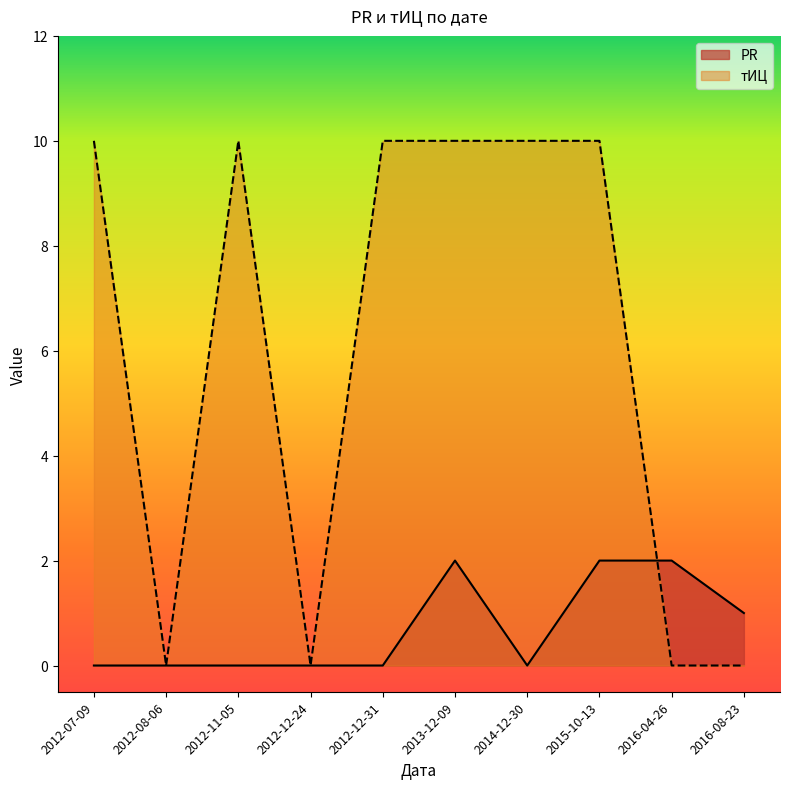

Which has a higher value, 2012-08-06 or 2012-11-05?

2012-08-06